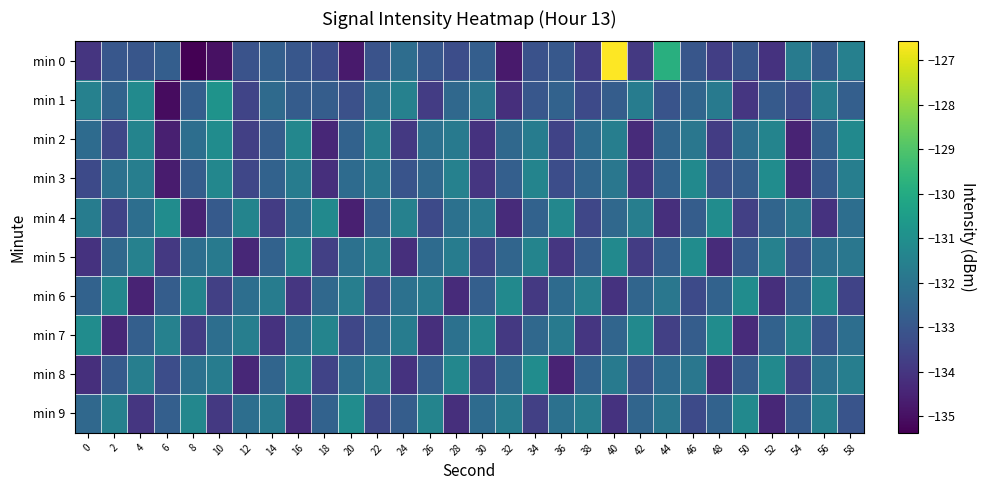

What is the greatest value displayed?

-126.6